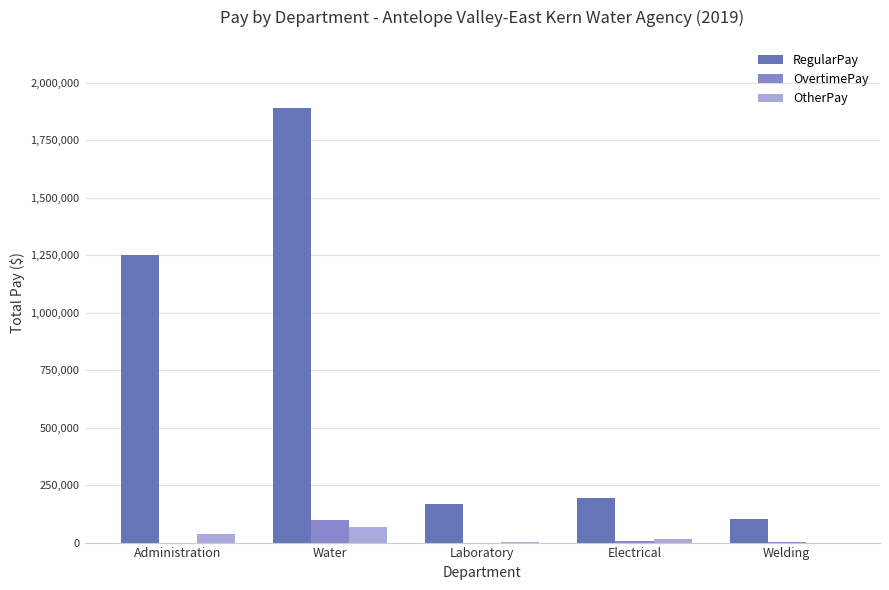

At which category is the sum across all series the highest?

Water